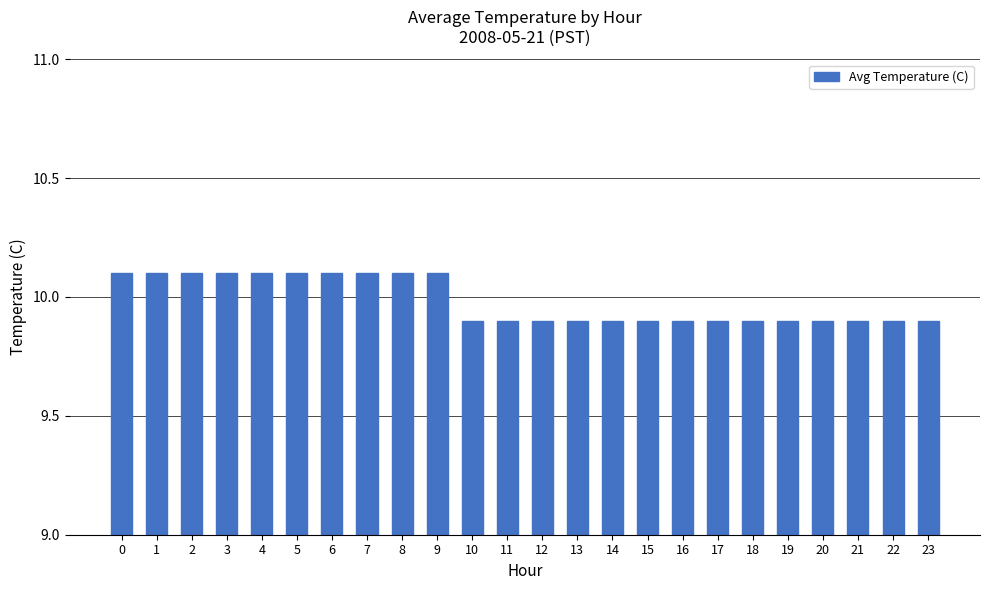

What is the ratio of the value at 4 to the value at 22?

1.0